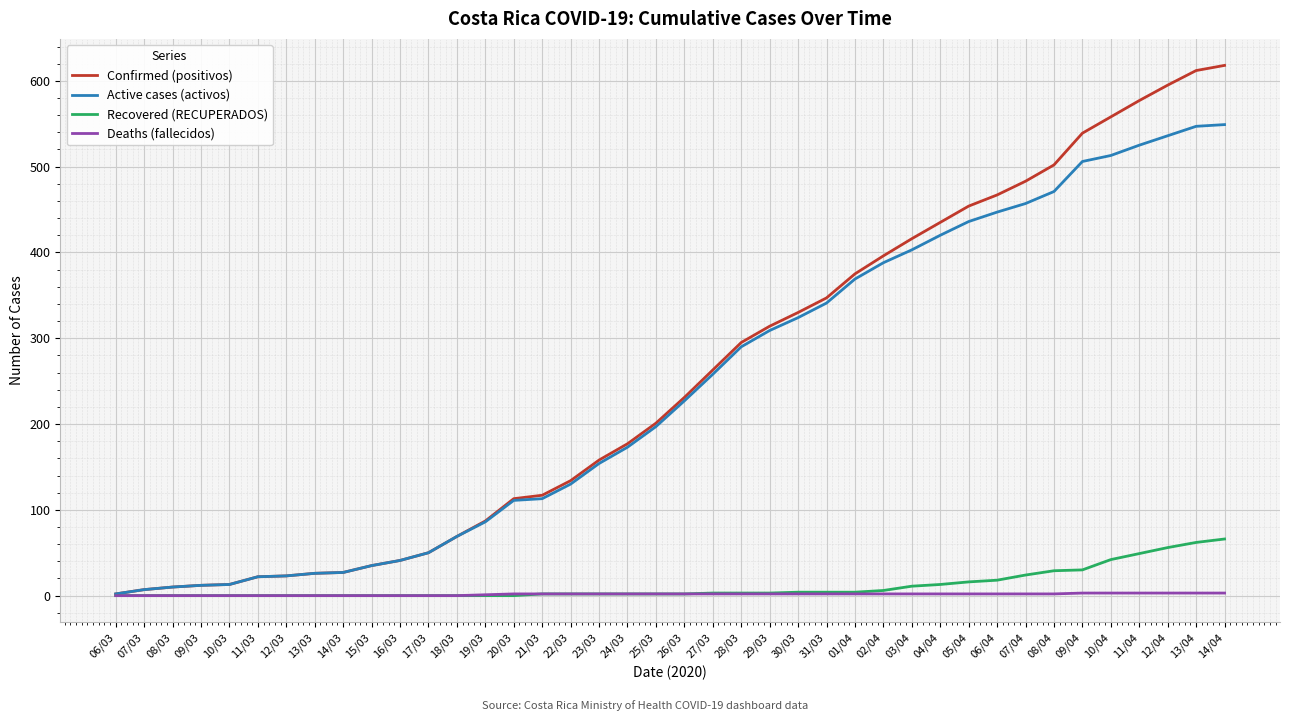

Which series has the widest spread of values?

Confirmed (positivos)